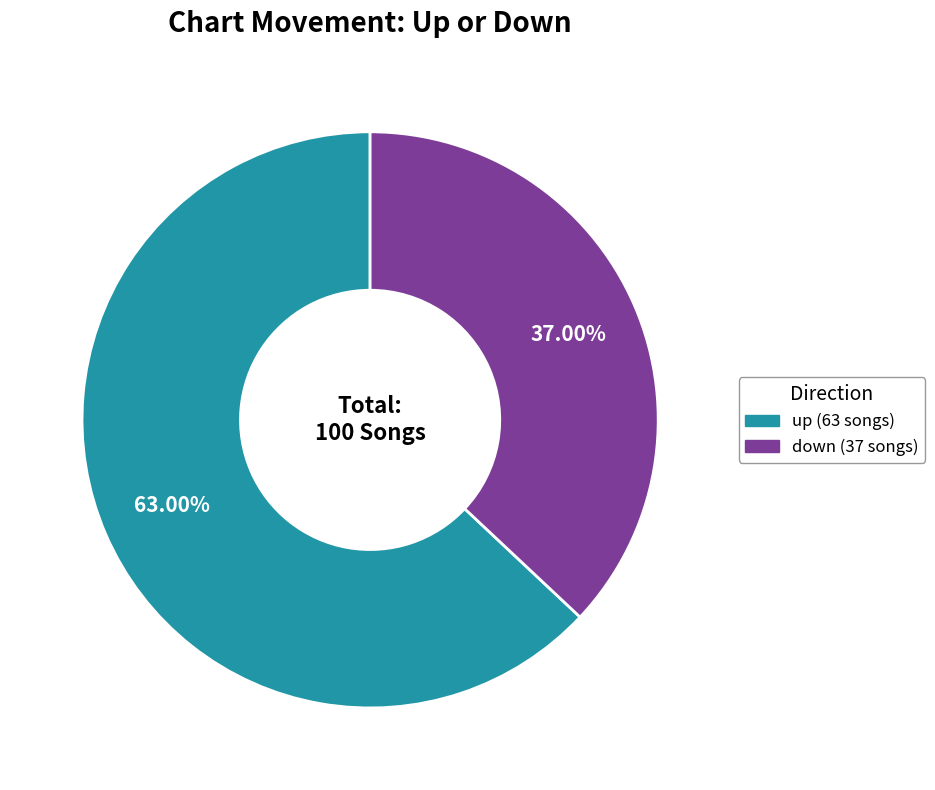

Which category has the smallest portion of the pie?

down